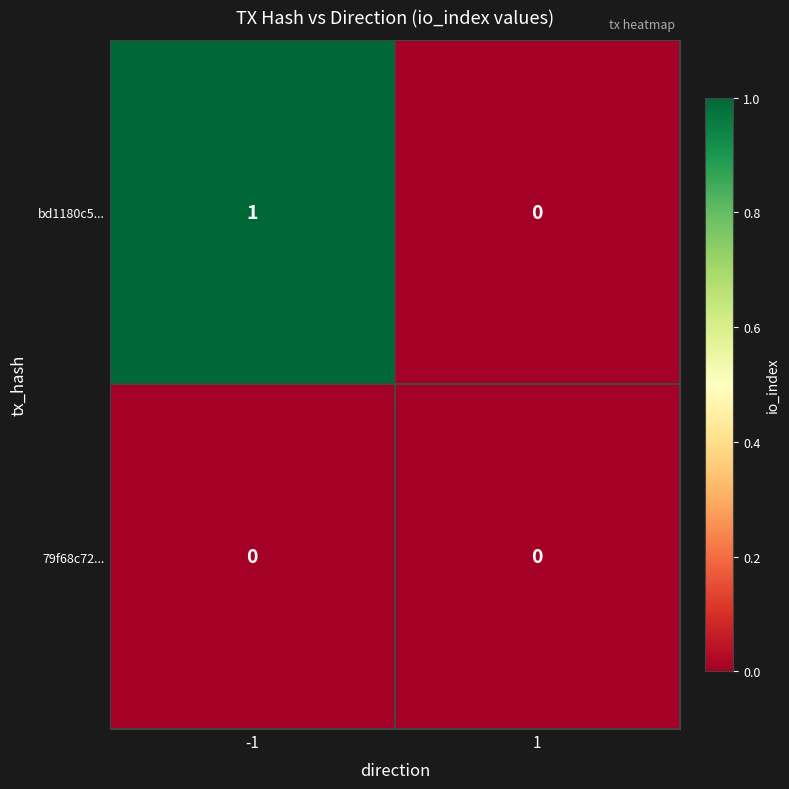

Which series has the widest spread of values?

bd1180c5...